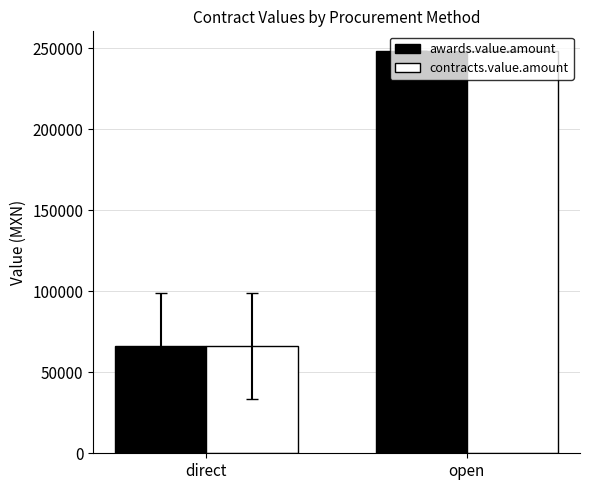

True or false: contracts.value.amount has a value of 66032.1 at direct.

True